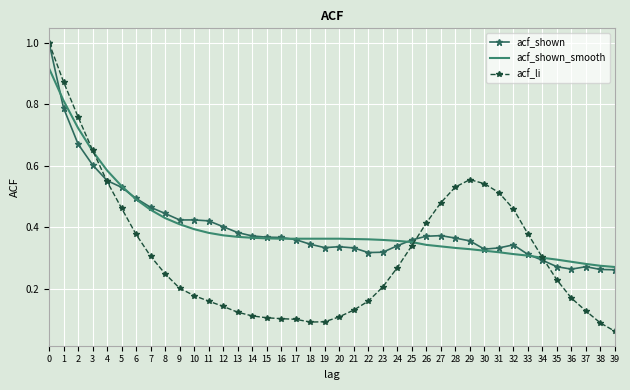

True or false: acf_li has a value of 0.2 at 35.

True